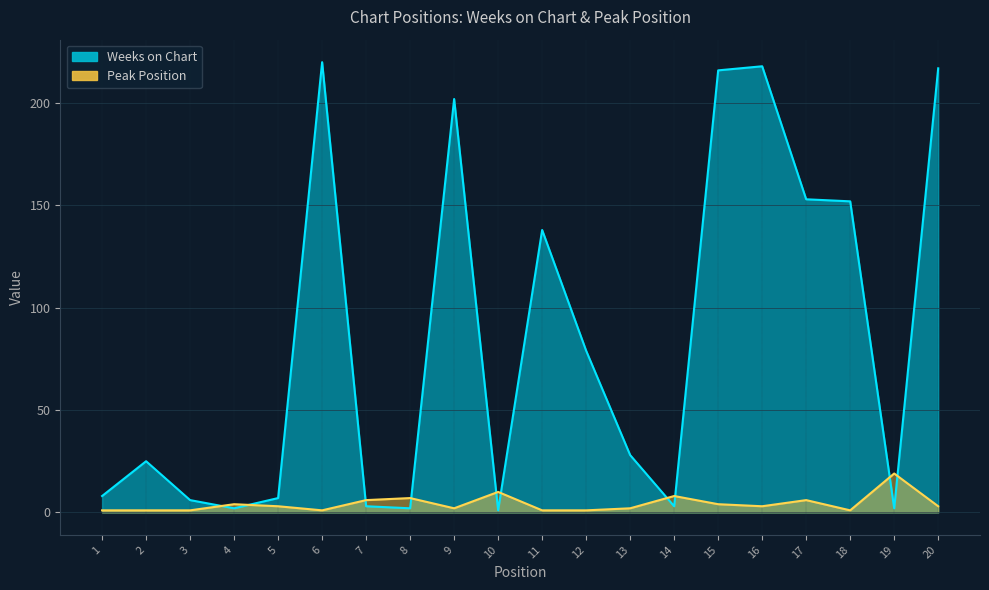

At 2, list the series in order from smallest to largest.

Peak Position, Weeks on Chart